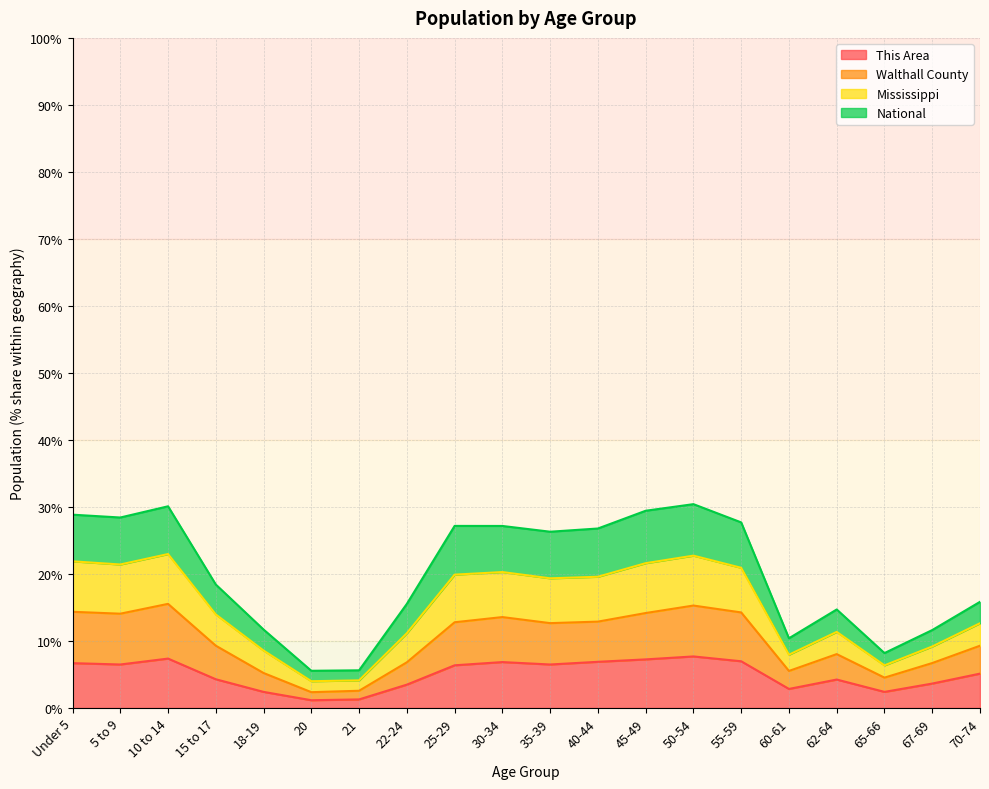

What is the highest value of the This Area series?

7.7